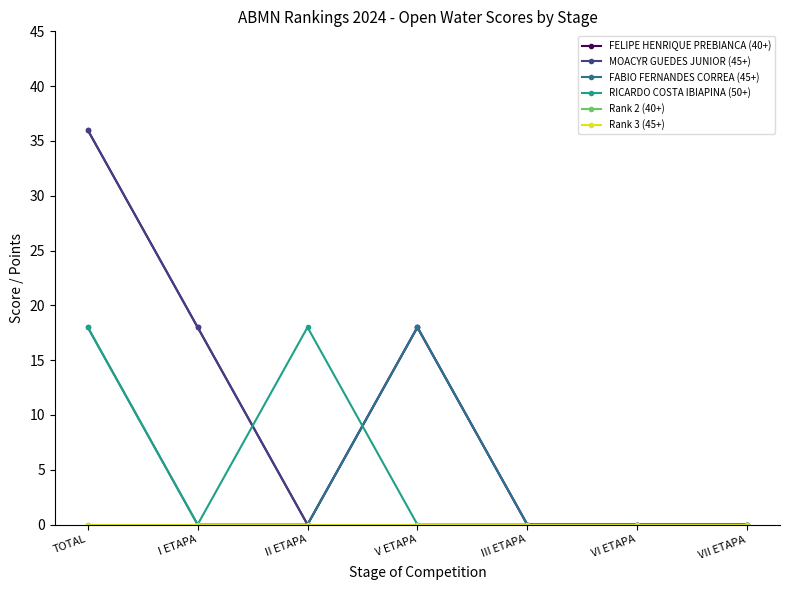

What is the difference between the maximum and second lowest values in the MOACYR GUEDES JUNIOR (45+) series?

36